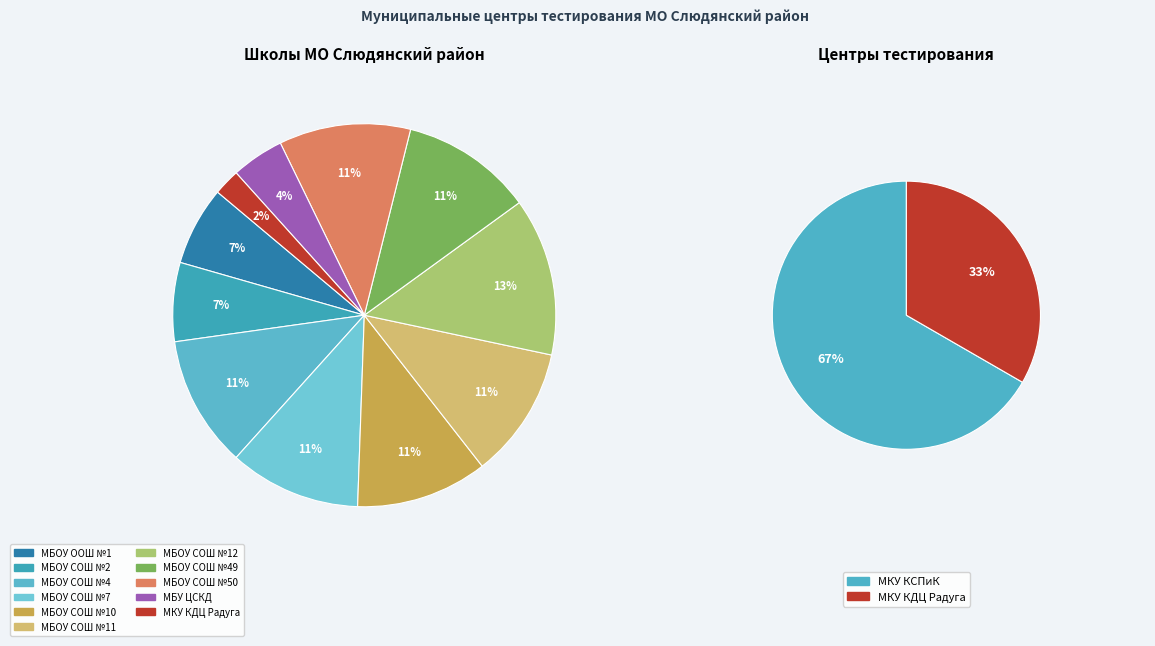

Does МБУ ЦСКД represent more than half of the total?

No